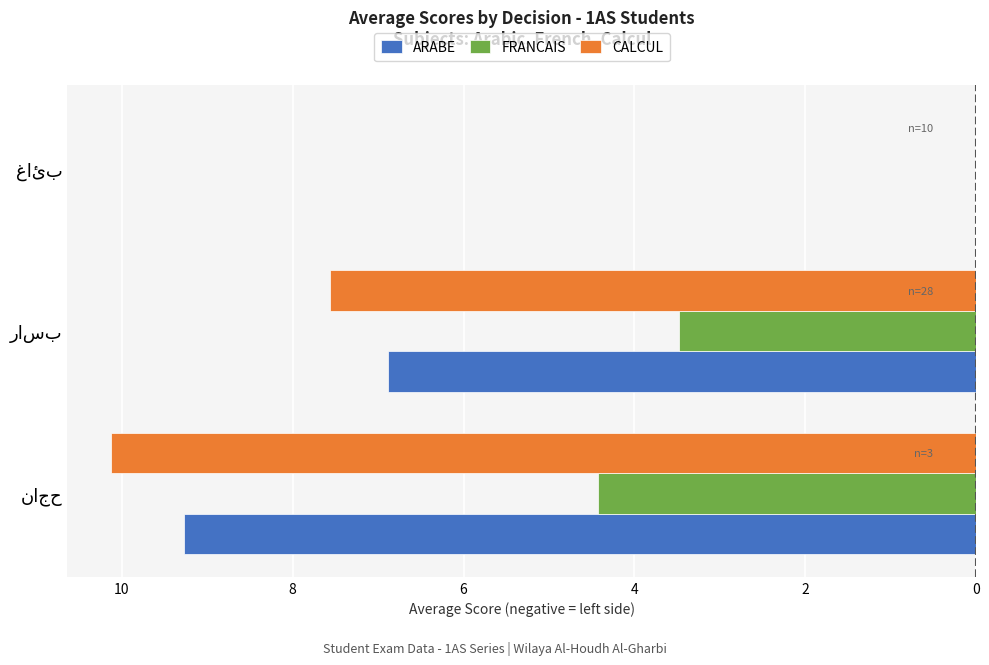

What are all the series names shown in the legend?

ARABE, FRANCAIS, CALCUL